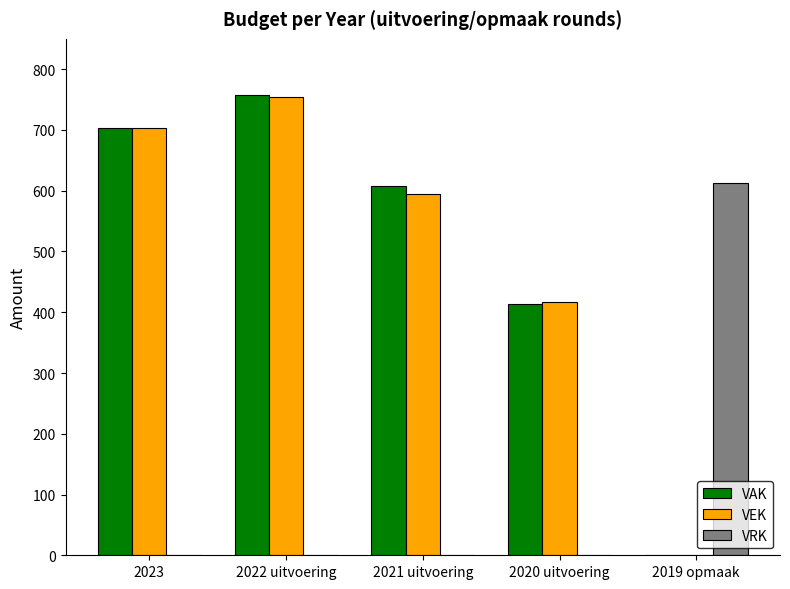

At which category is the sum across all series the highest?

2022 uitvoering